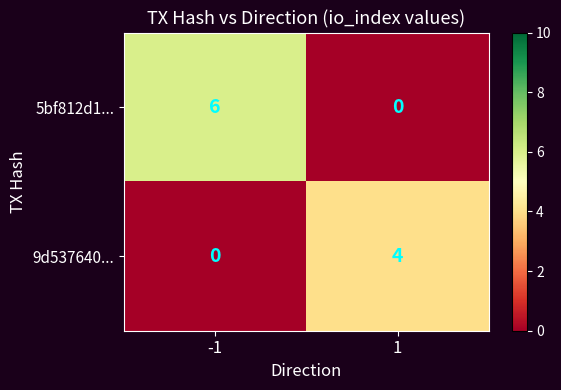

Is it true that 9d537640... equals 3 at 1?

False